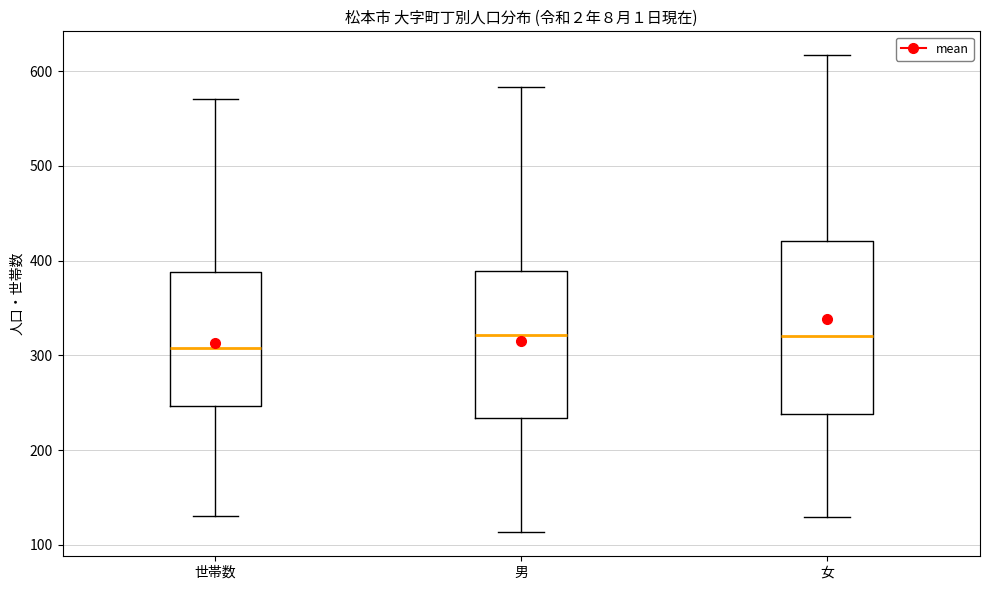

Where is the upper edge of the box for 世帯数 on the y-axis? The values are not printed on the chart, so give them approximately, as read against the axis.

390